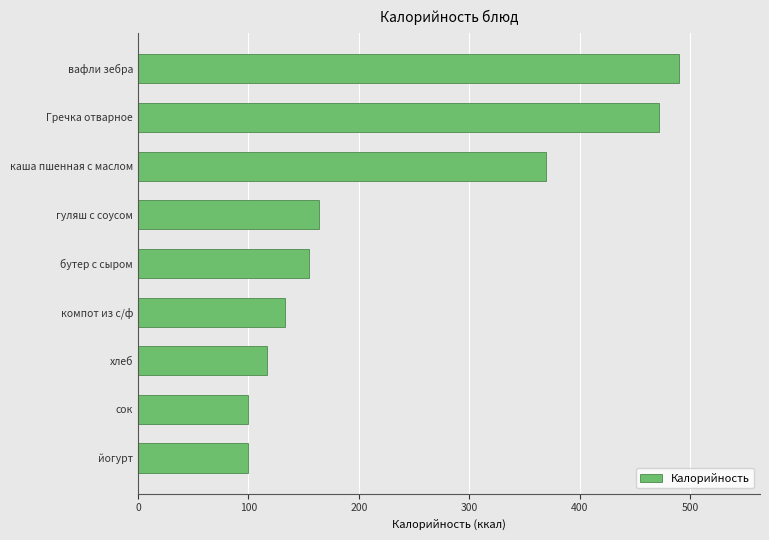

What is the greatest value displayed?

490.0